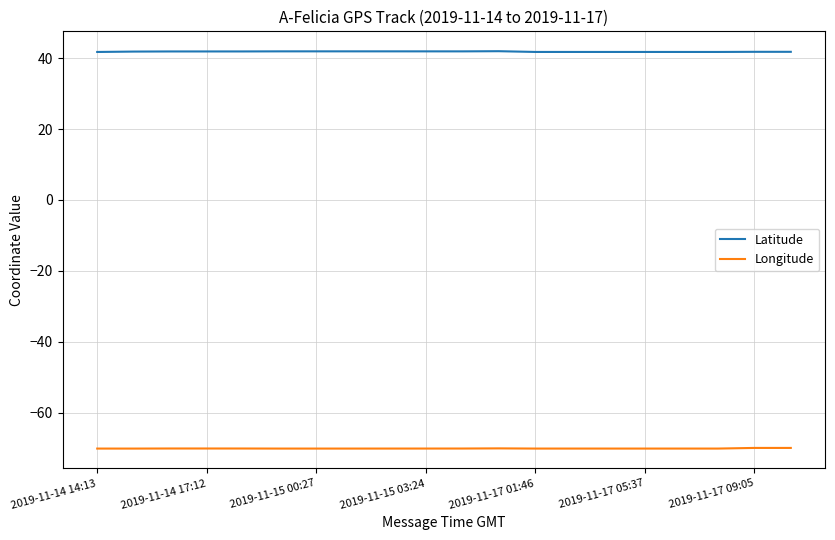

True or false: Latitude and Longitude intersect in this chart.

False